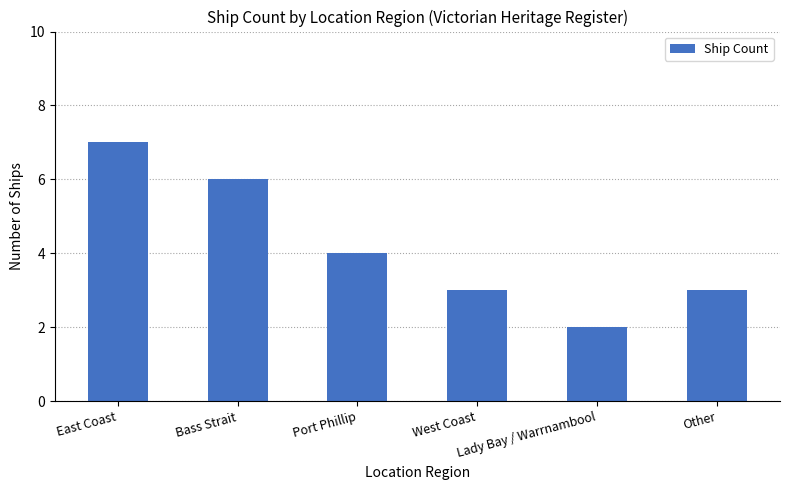

What is the maximum value shown in the chart?

7